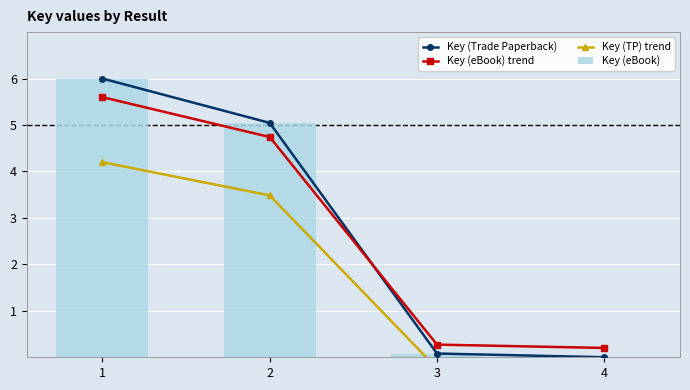

What is the greatest value displayed?

6.0